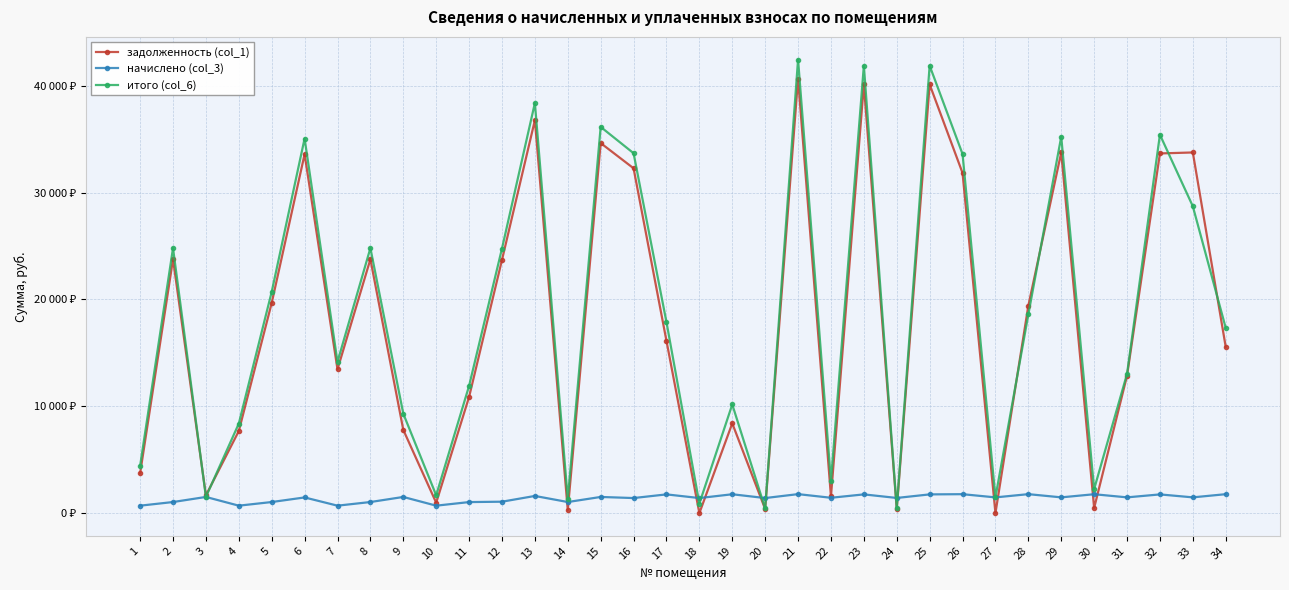

At how many categories does at least one series exceed 36268?

4